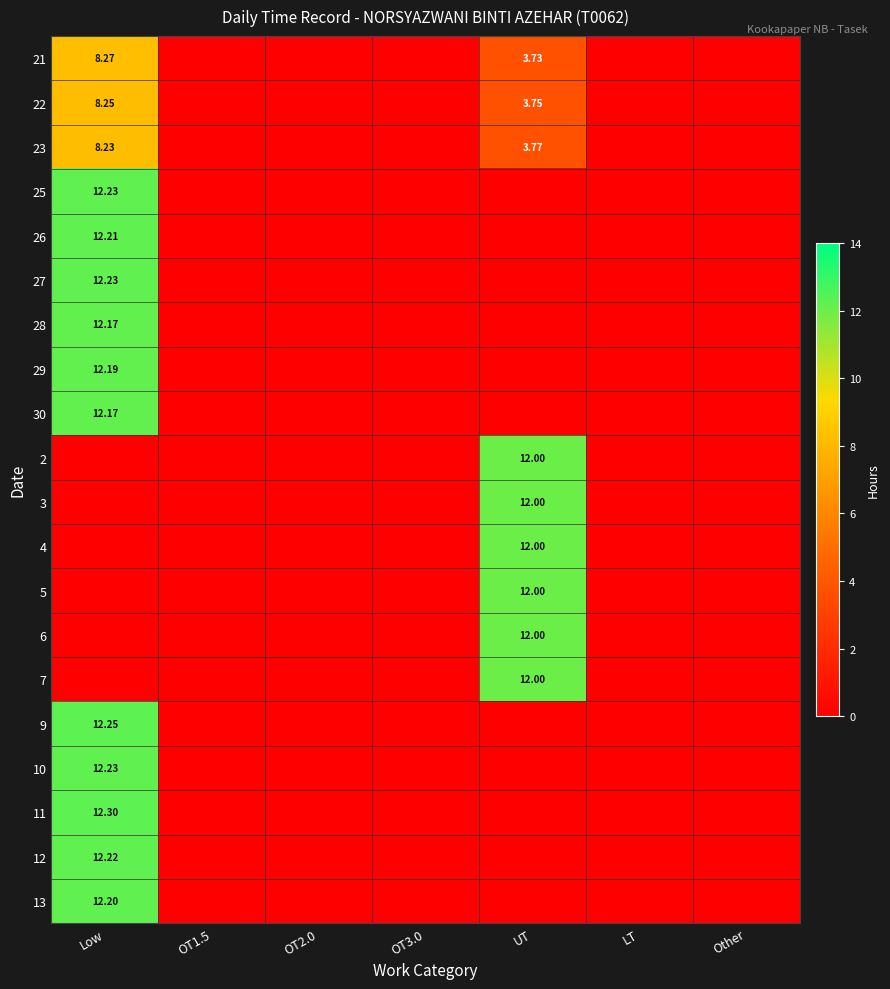

What is the difference between the second highest and second lowest values in the 22 series?

3.8